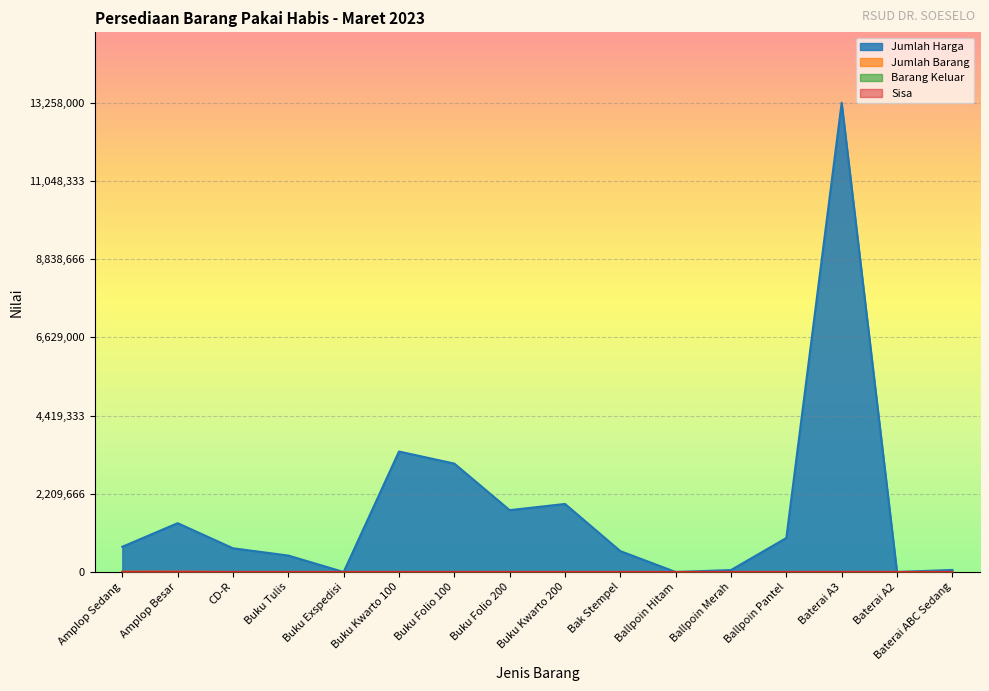

How many data points in Sisa are above 51?

7